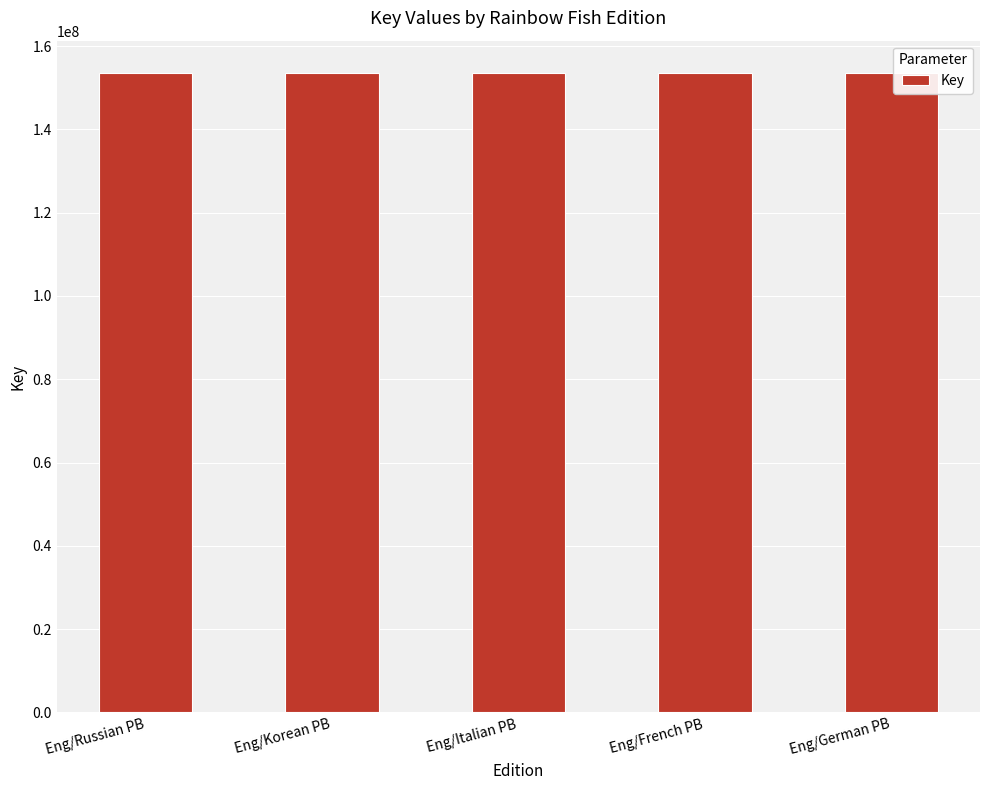

True or false: the data shows 153631342 at Eng/Russian PB.

True